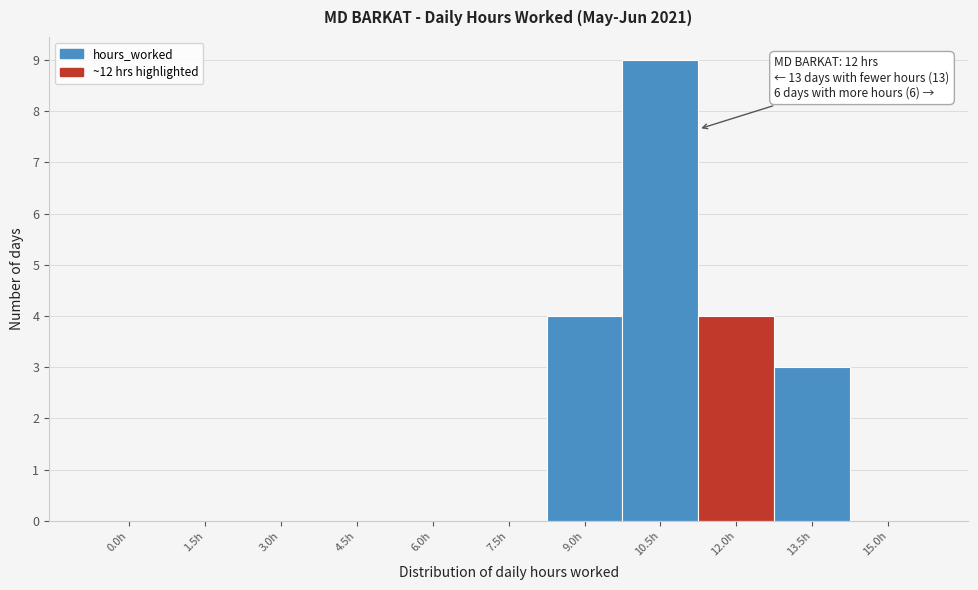

Reading right to left, what are all the values shown in this chart?

15.0h=0	13.5h=3	12.0h=4	10.5h=9	9.0h=4	7.5h=0	6.0h=0	4.5h=0	3.0h=0	1.5h=0	0.0h=0